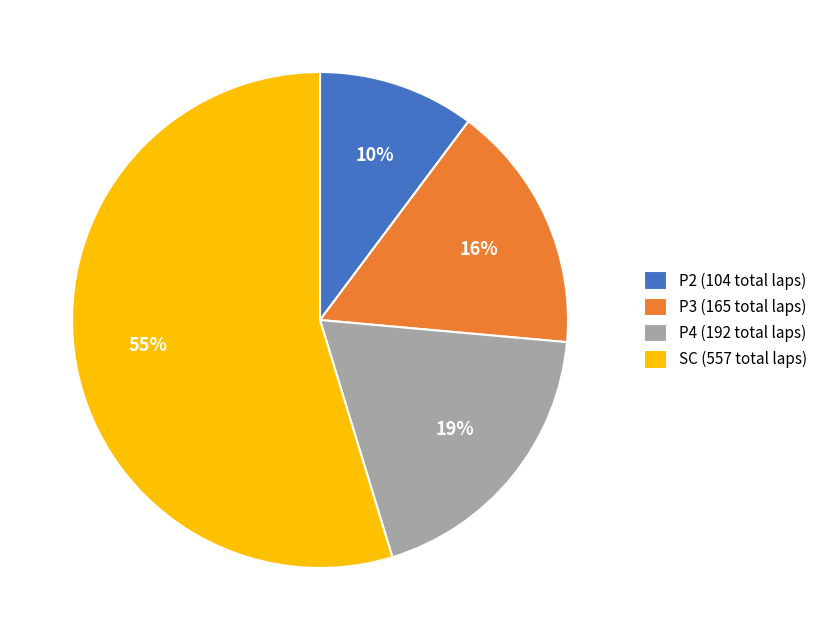

To the nearest percent, what percentage of the pie is P2 (104 total laps)?

10%